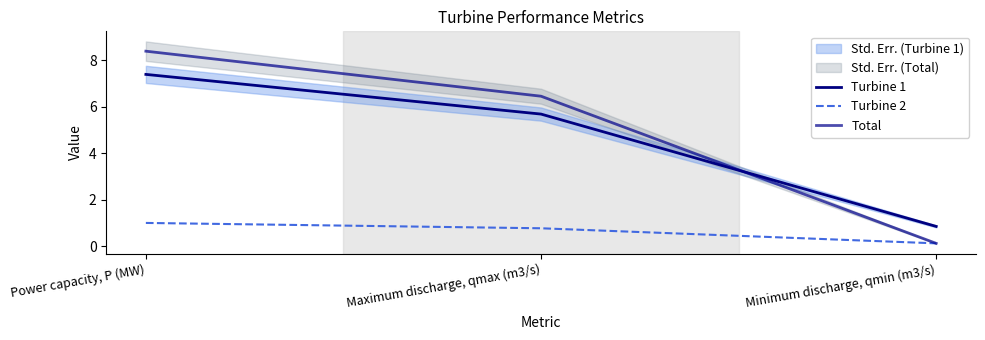

How many lines are shown in the chart?

3